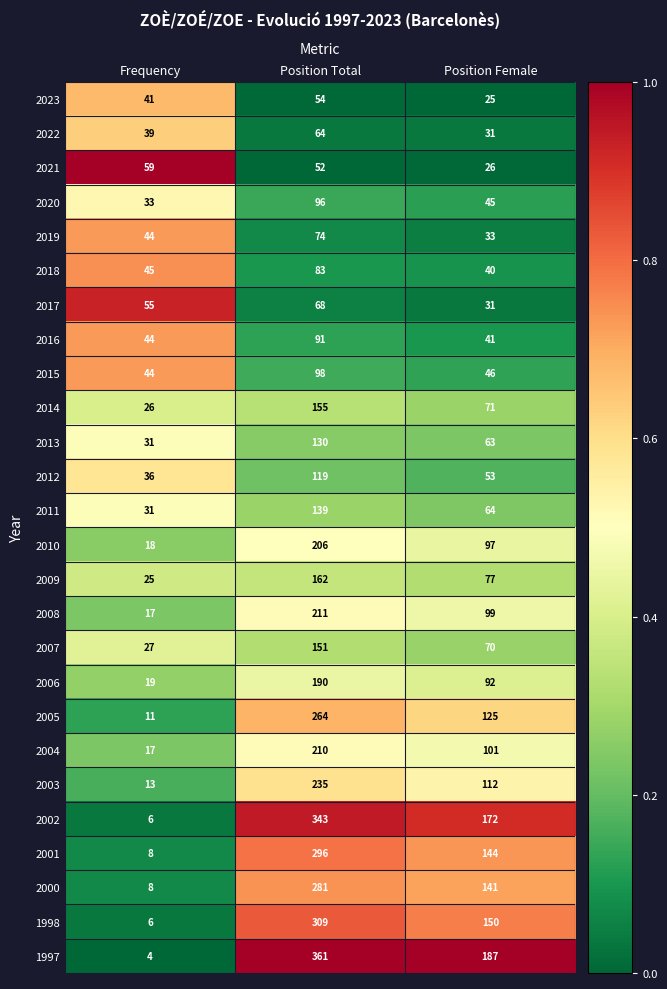

List the series in order of their peak value, highest first.

1997, 2002, 1998, 2001, 2000, 2005, 2003, 2008, 2004, 2010, 2006, 2009, 2014, 2007, 2011, 2013, 2012, 2015, 2020, 2016, 2018, 2019, 2017, 2022, 2021, 2023